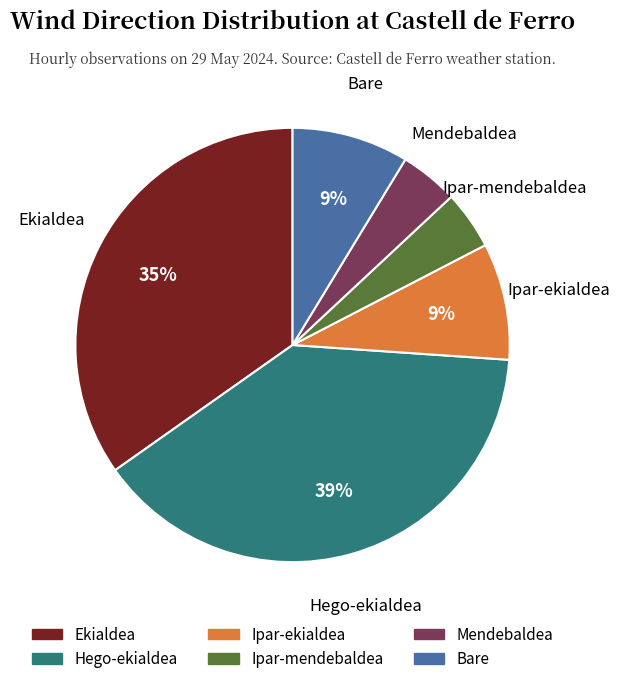

What percentage is the Hego-ekialdea slice, to the nearest percent?

39%